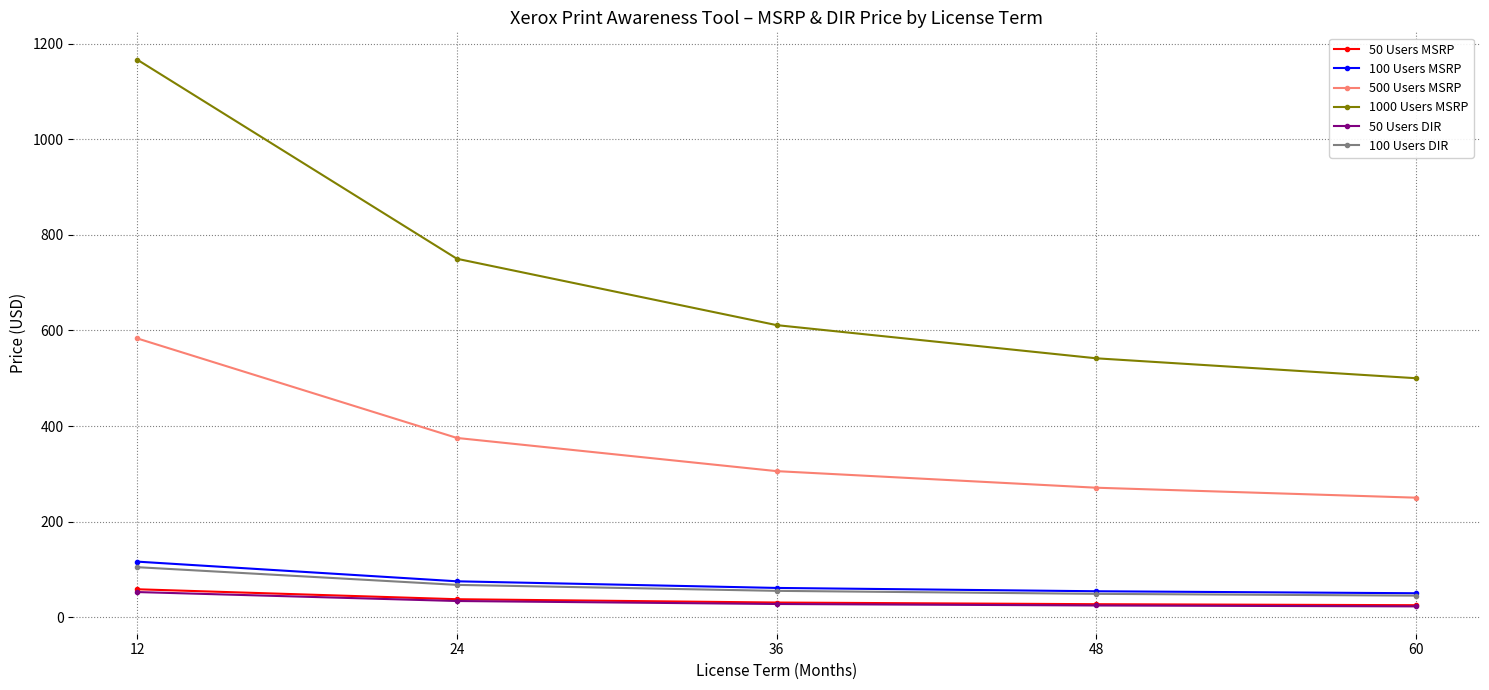

Count the number of data series in this chart.

6